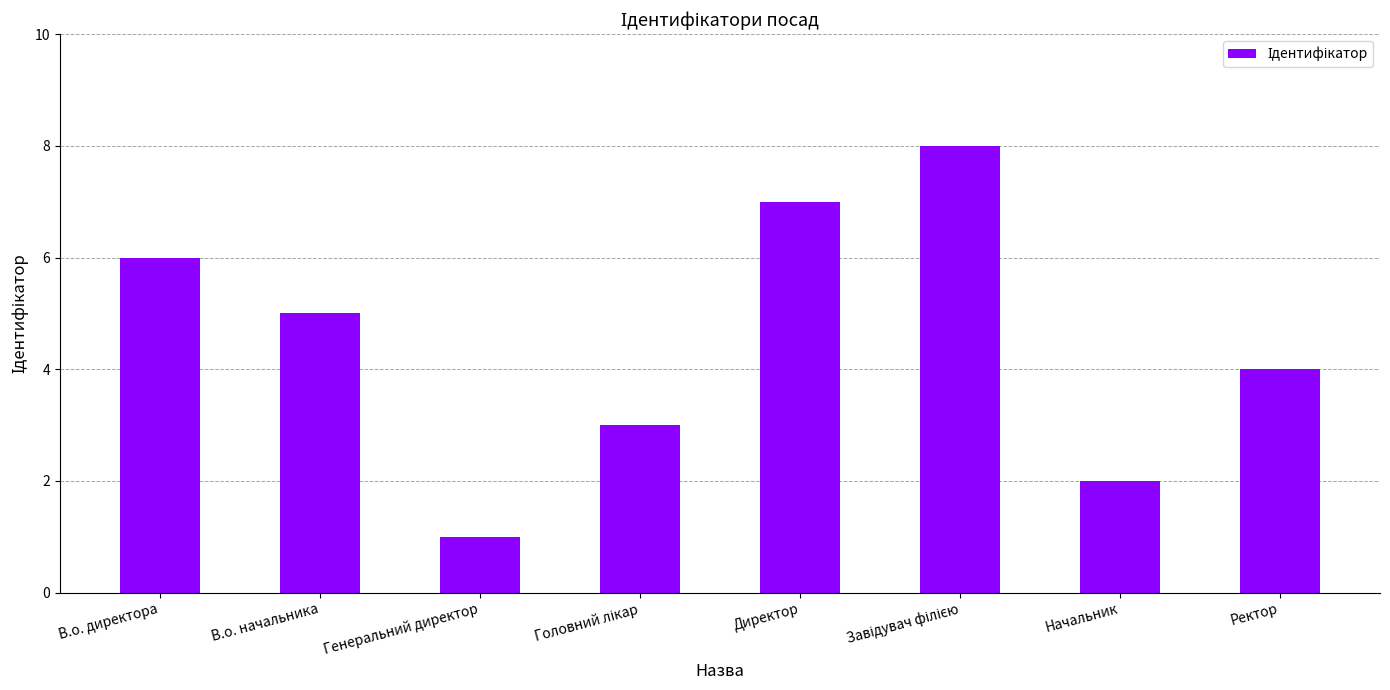

The chart shows a value of 3 at Начальник. True or false?

False